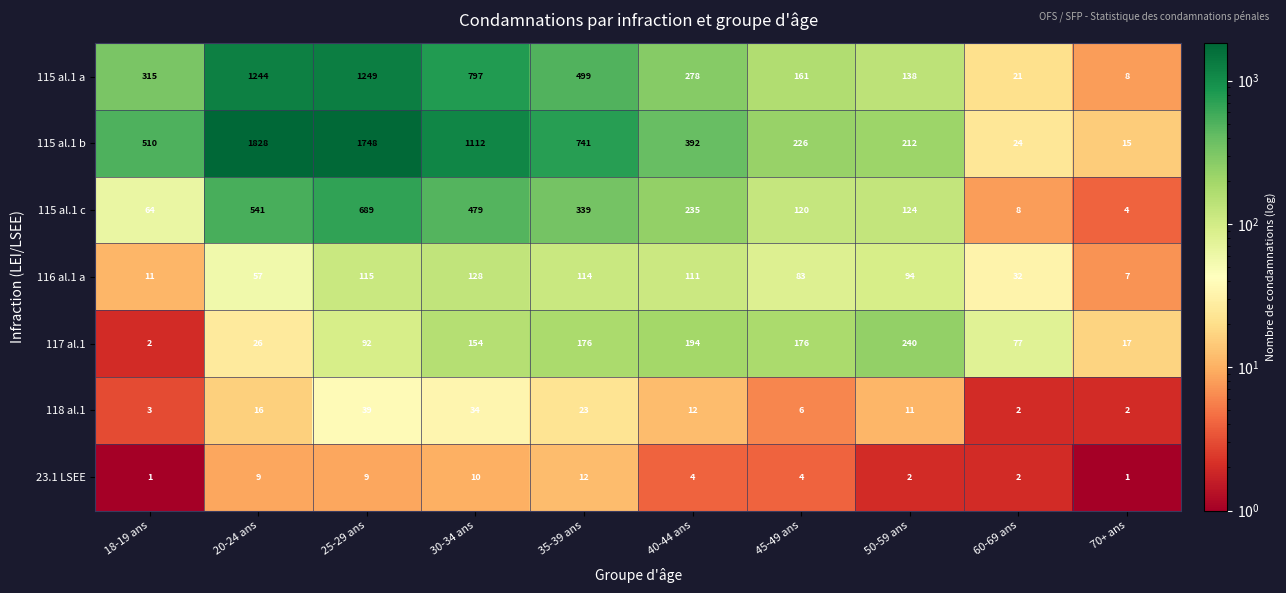

At which label does 118 al.1 first exceed 12?

20-24 ans